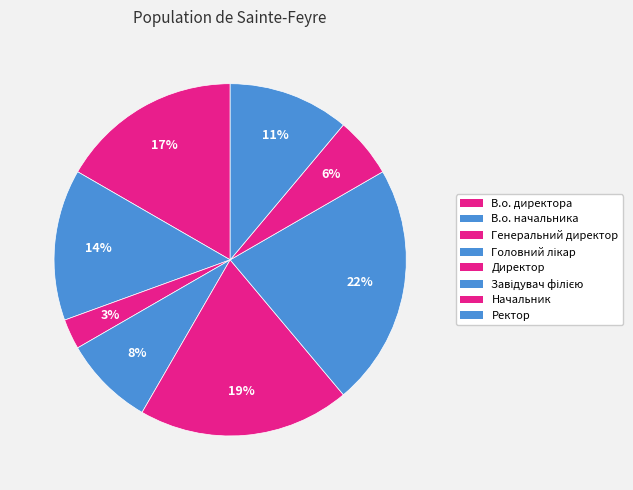

Which category has the biggest portion of the pie?

Завідувач філією